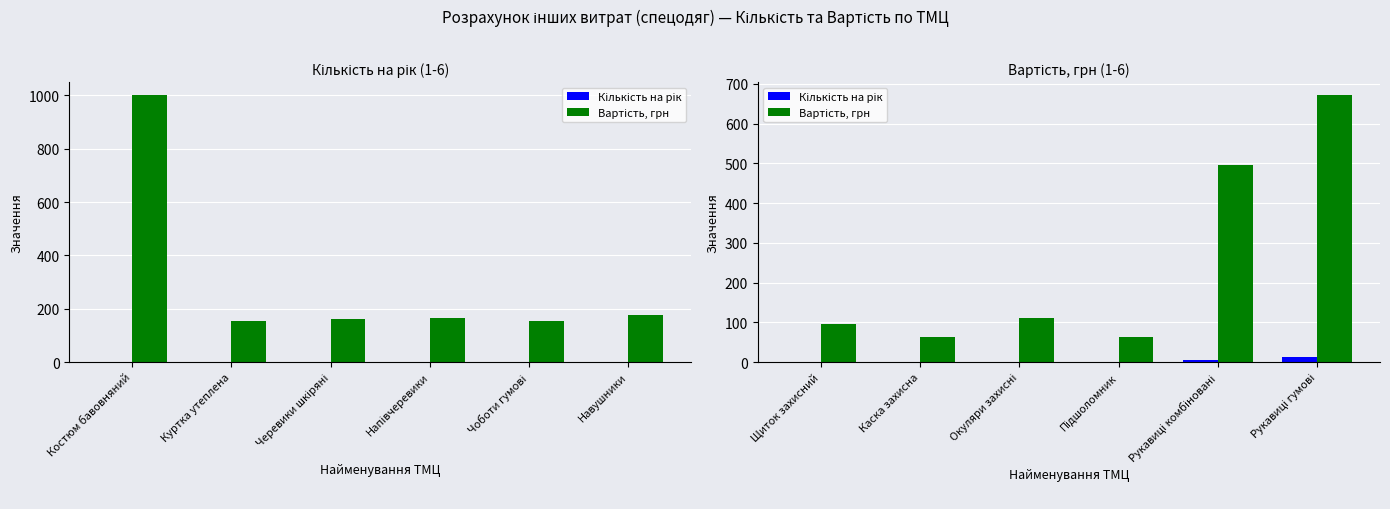

Reading right to left, transcribe all the data shown in this chart.

Кількість на рік: 12.0	6.0	1.0	0.5	0.2	0.3
Вартість, грн: 670.8	495.0	62.5	110.0	64.0	95.0